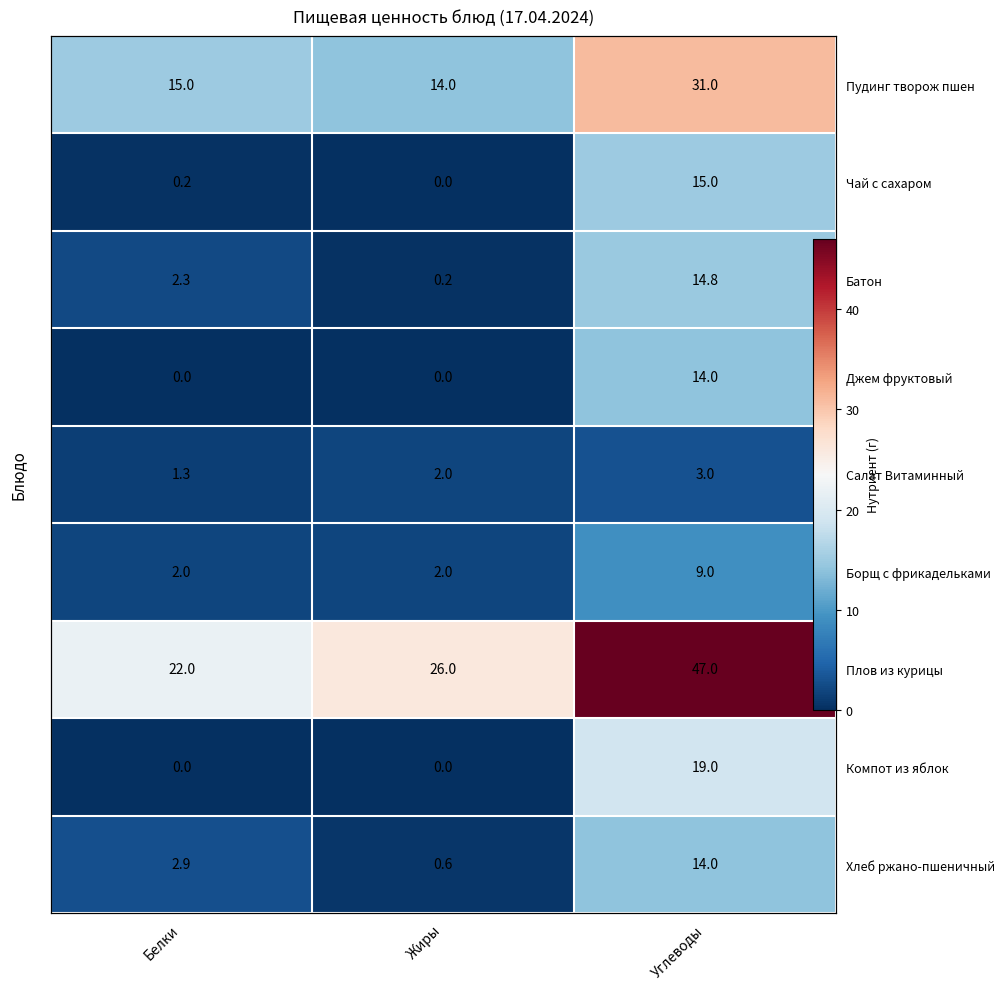

Between Белки and Жиры, which series saw the biggest shift?

Плов из курицы